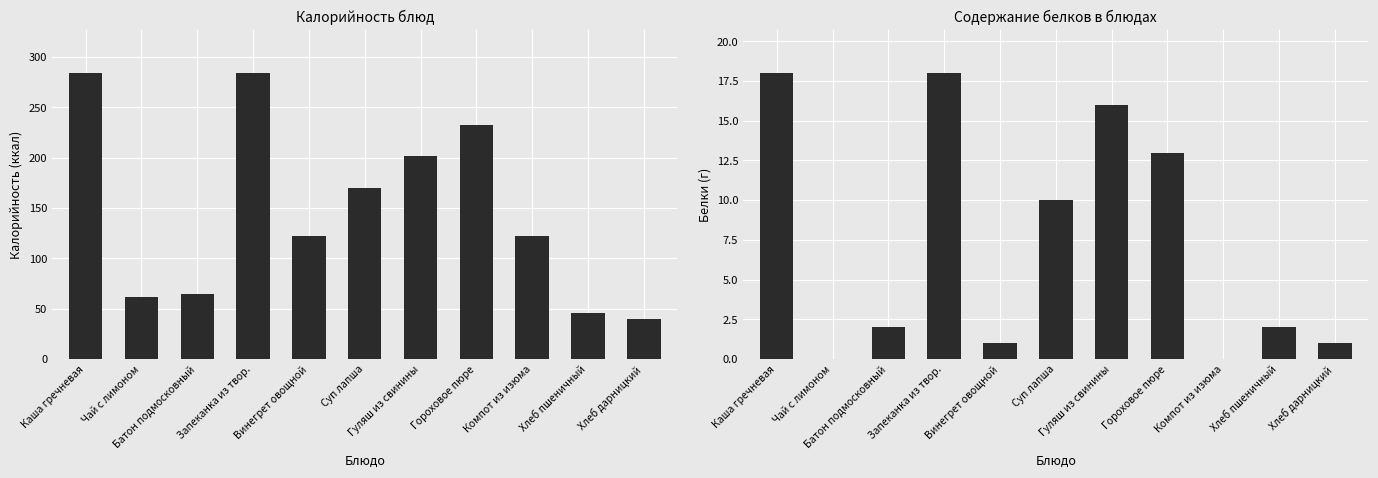

What is the value of the Белки bar at the 7th from the left?

16